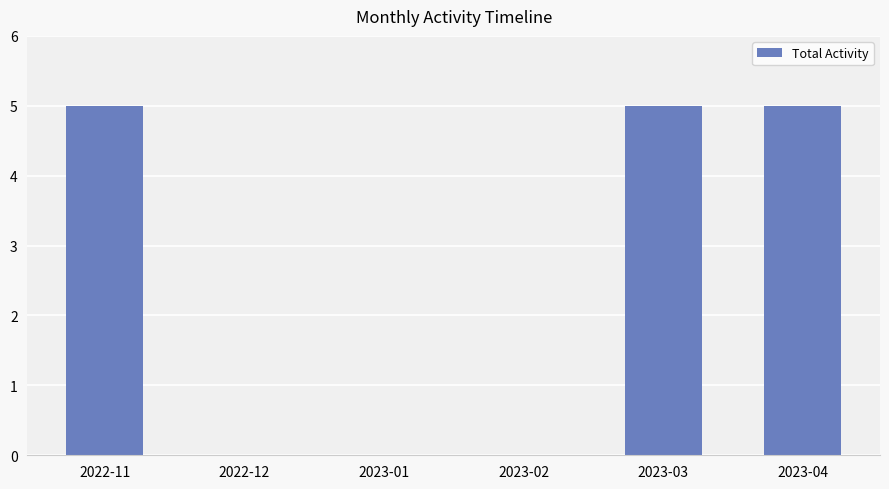

What is the sum of the values at 2023-04 and 2023-03?

10